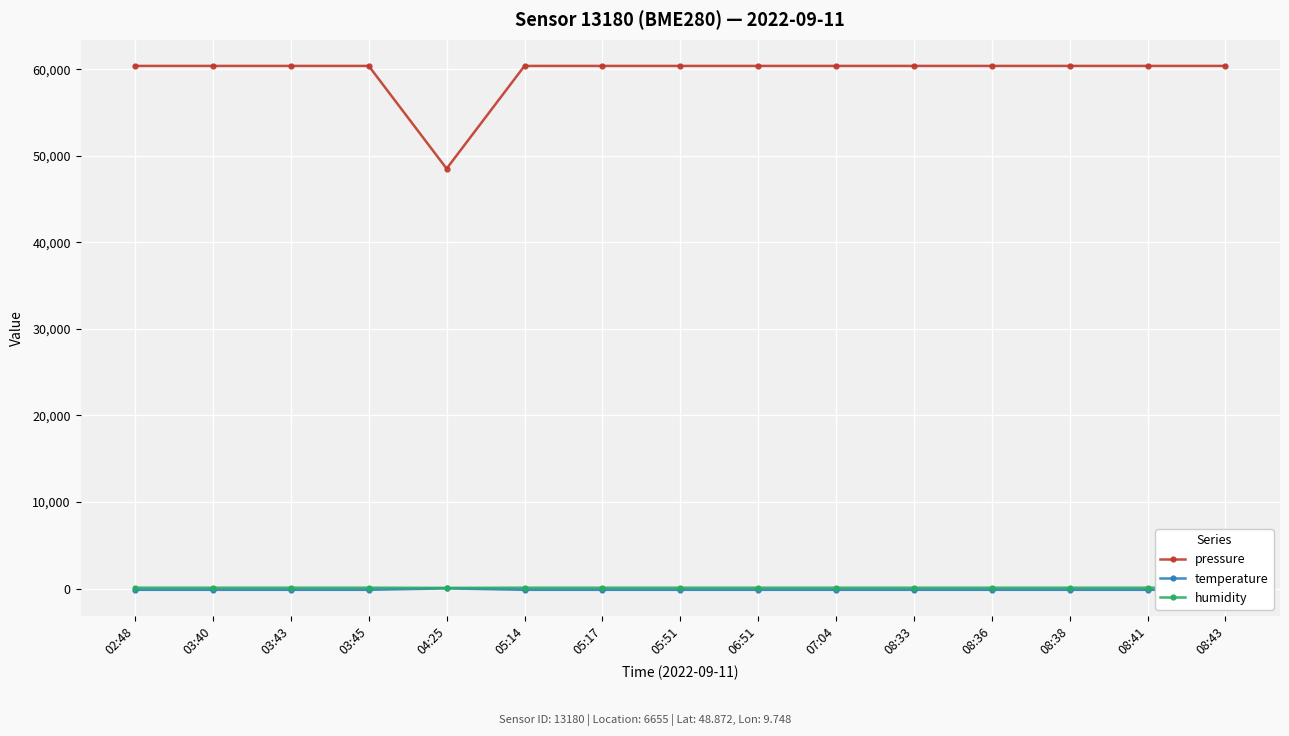

True or false: temperature and humidity cross at least once.

False